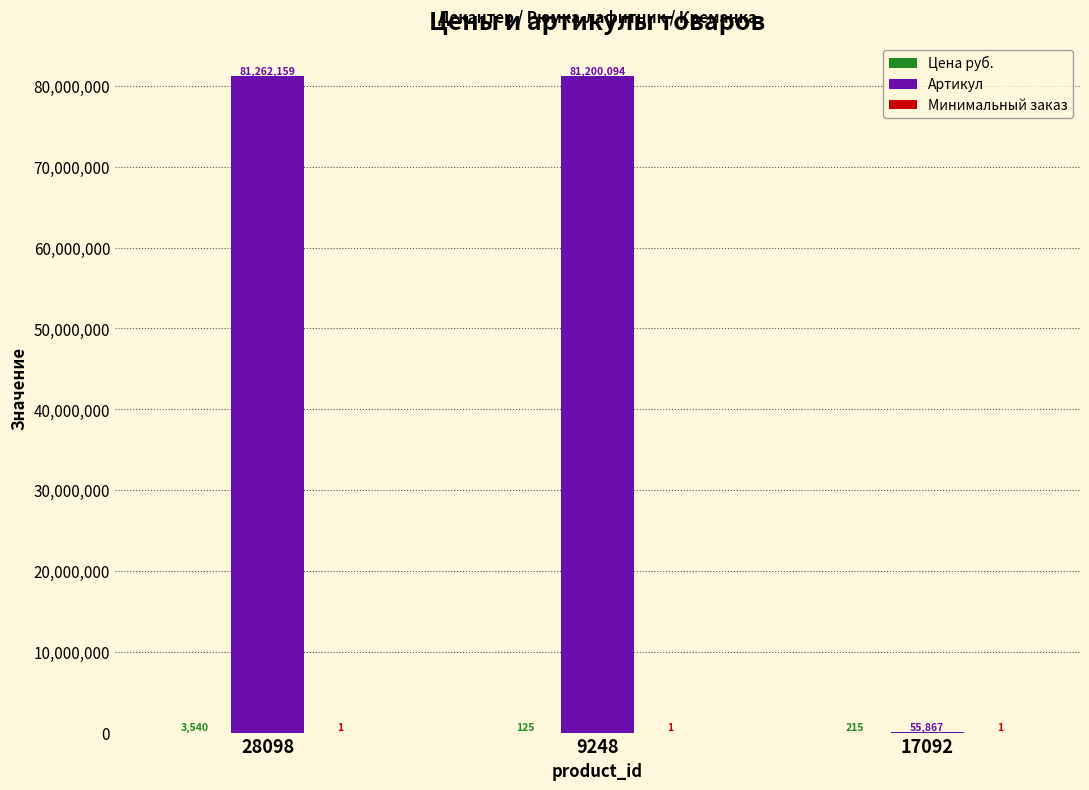

Between 9248 and 17092, which series saw the biggest shift?

Артикул